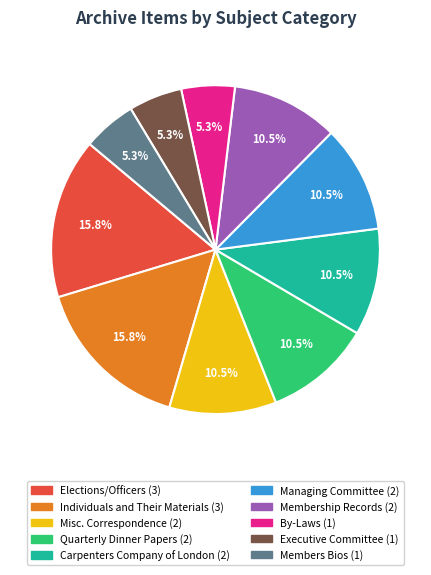

What is the ratio of the value at By-Laws to the value at Members Bios?

1.0